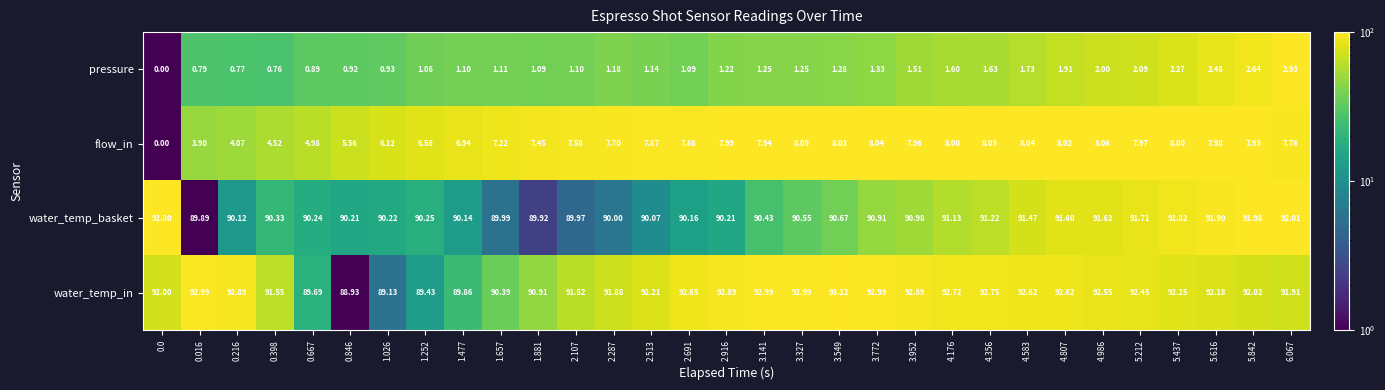

Rank the series by their maximum value, from highest to lowest.

water_temp_in, water_temp_basket, flow_in, pressure